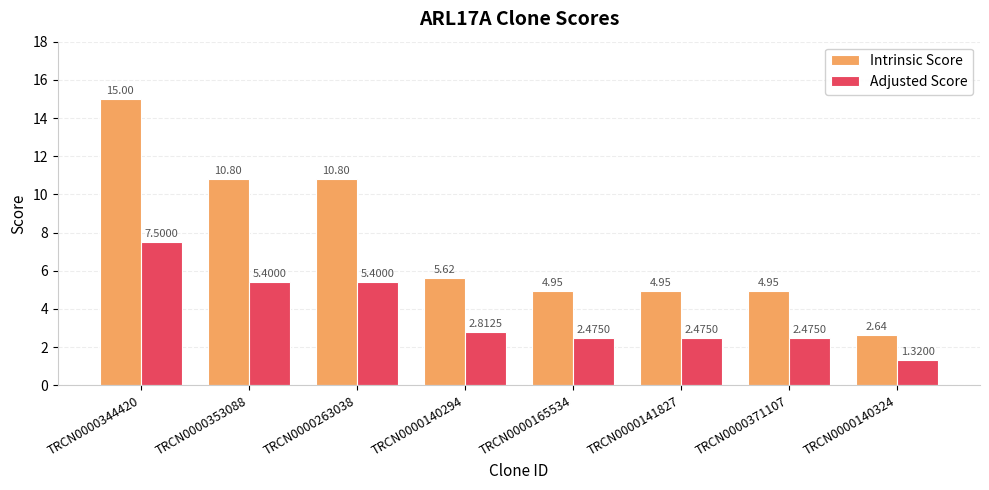

At how many categories does at least one series exceed 2?

8